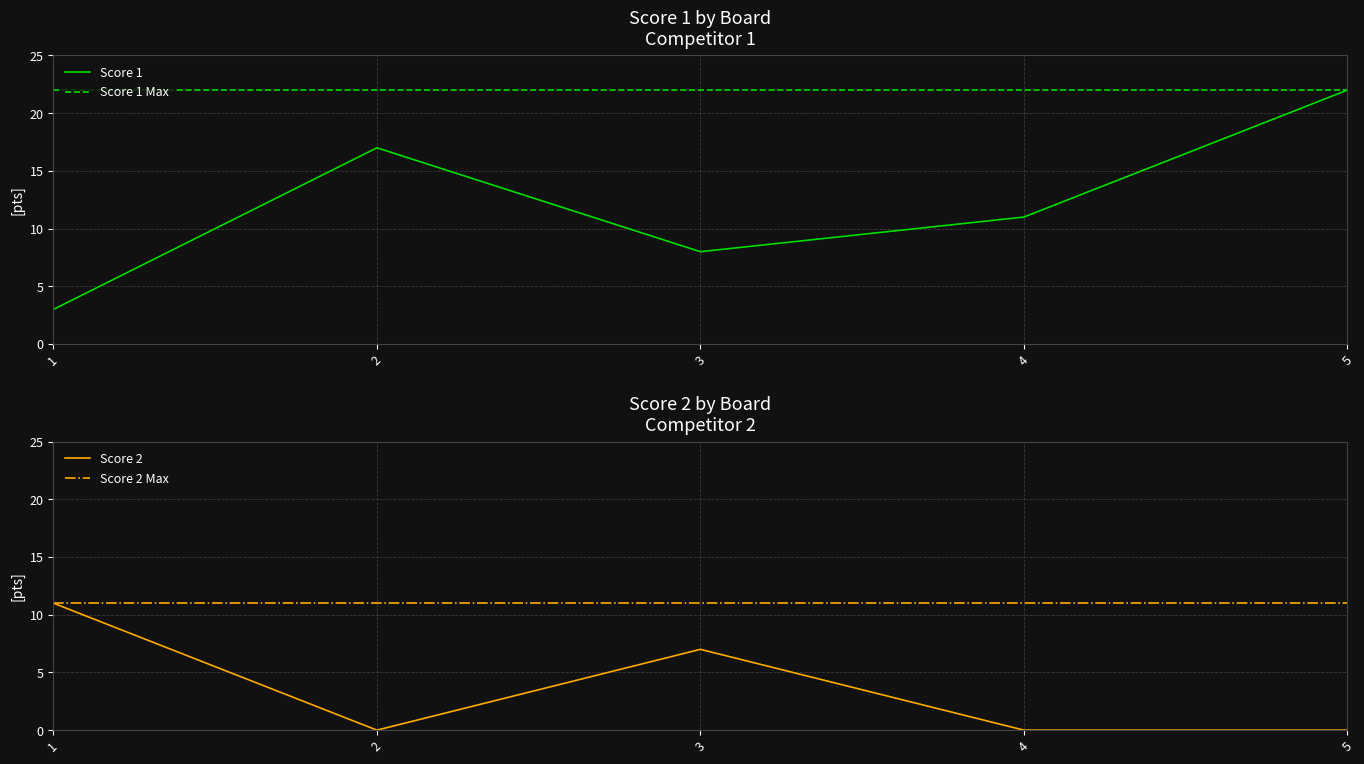

What is the difference between the maximum and second lowest values in the Score 1 series?

14